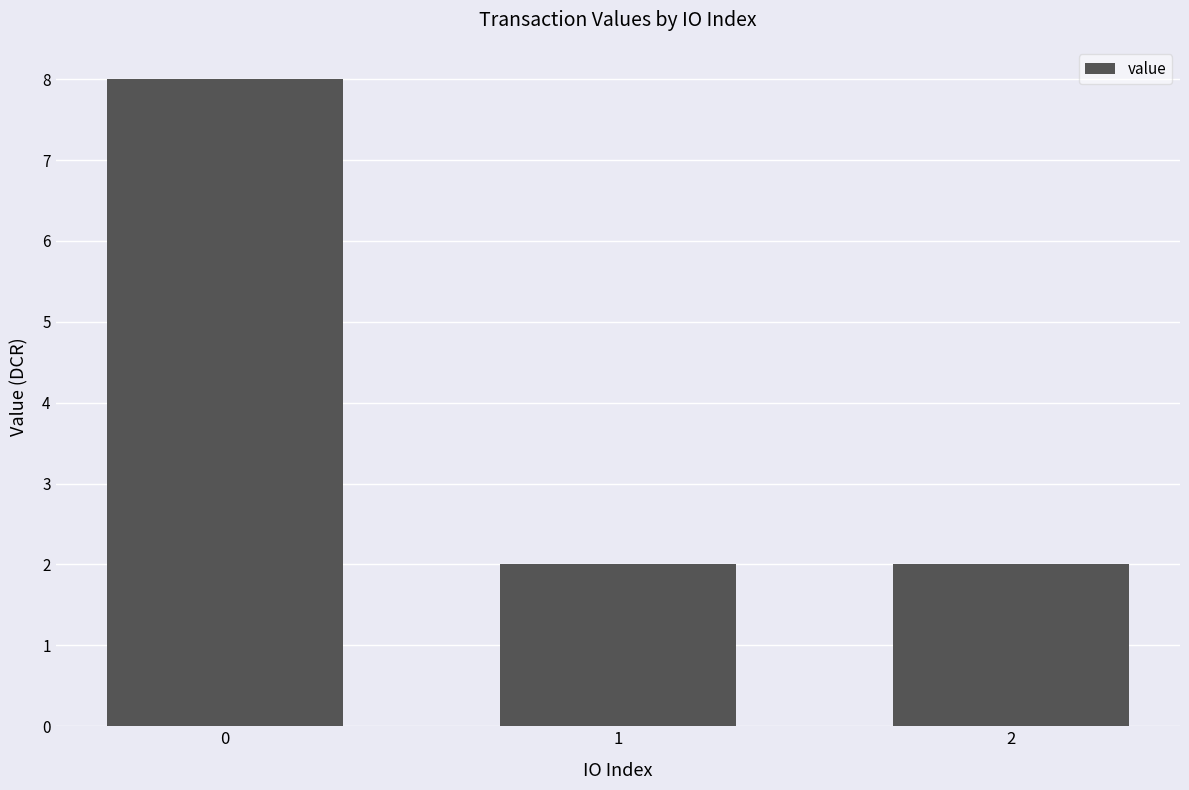

The chart shows a value of 2.0 at 2. True or false?

True